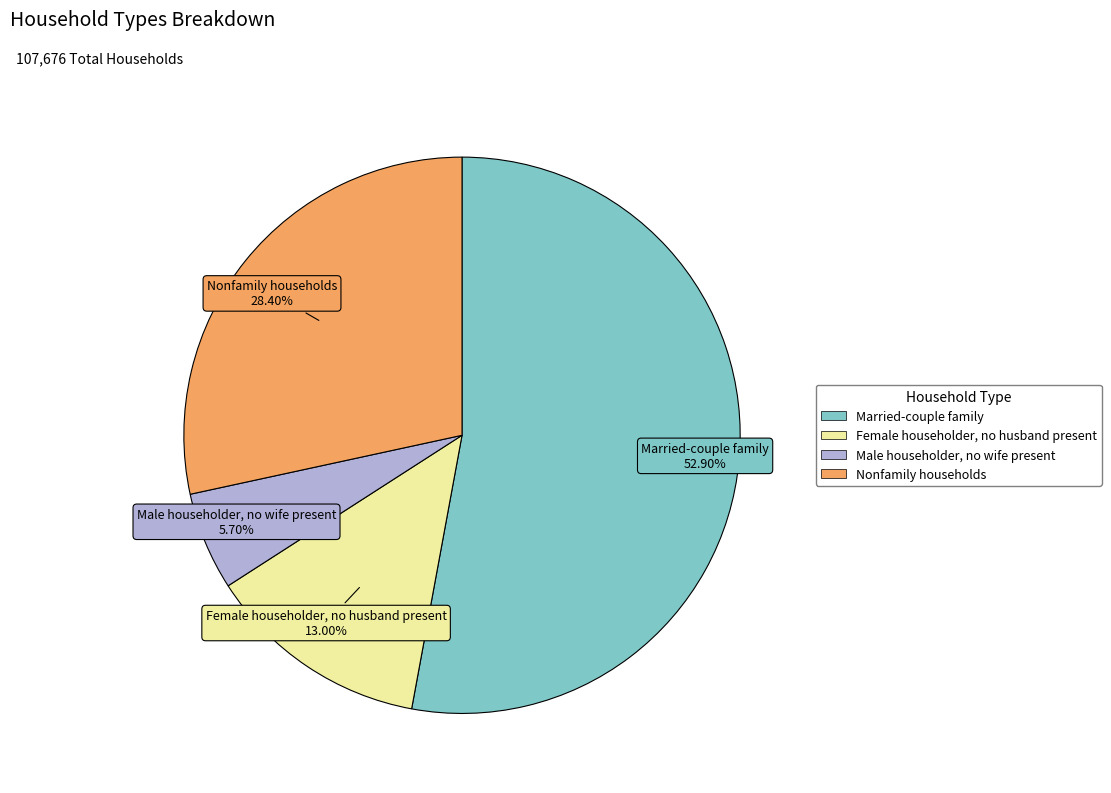

Combined, what portion of the pie is Female householder, no husband present and Nonfamily households?

41.4%